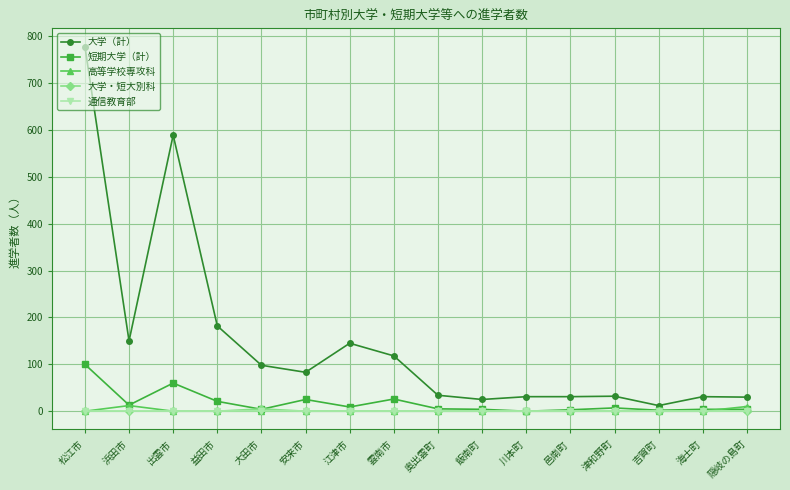

How many distinct data groups are displayed?

5